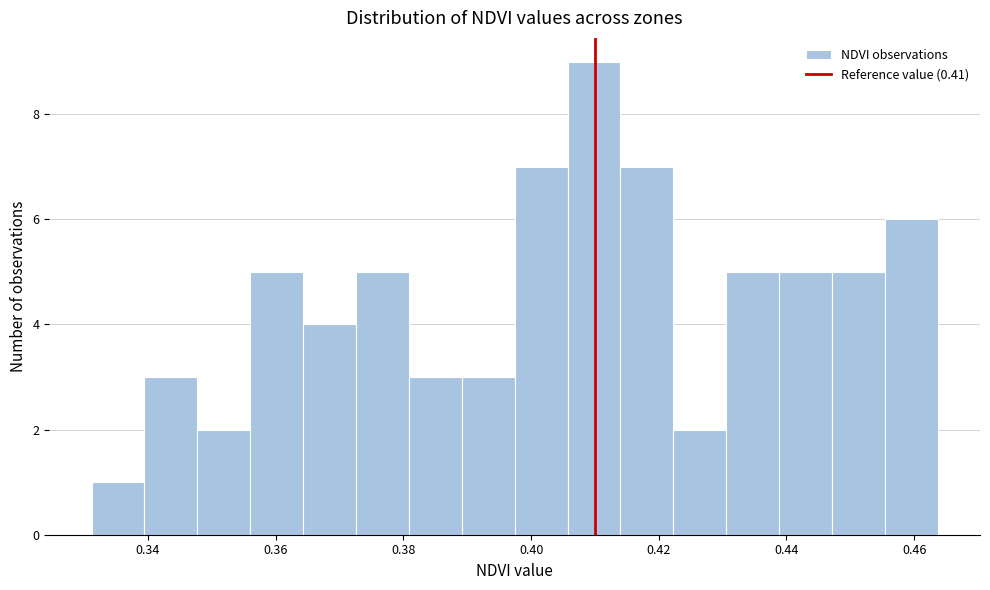

What is the height of the bar covering 0.340 to 0.348 on the x-axis? Neither the bar edges nor the heights are printed on the chart, so give them approximately, as read against the axes.

3